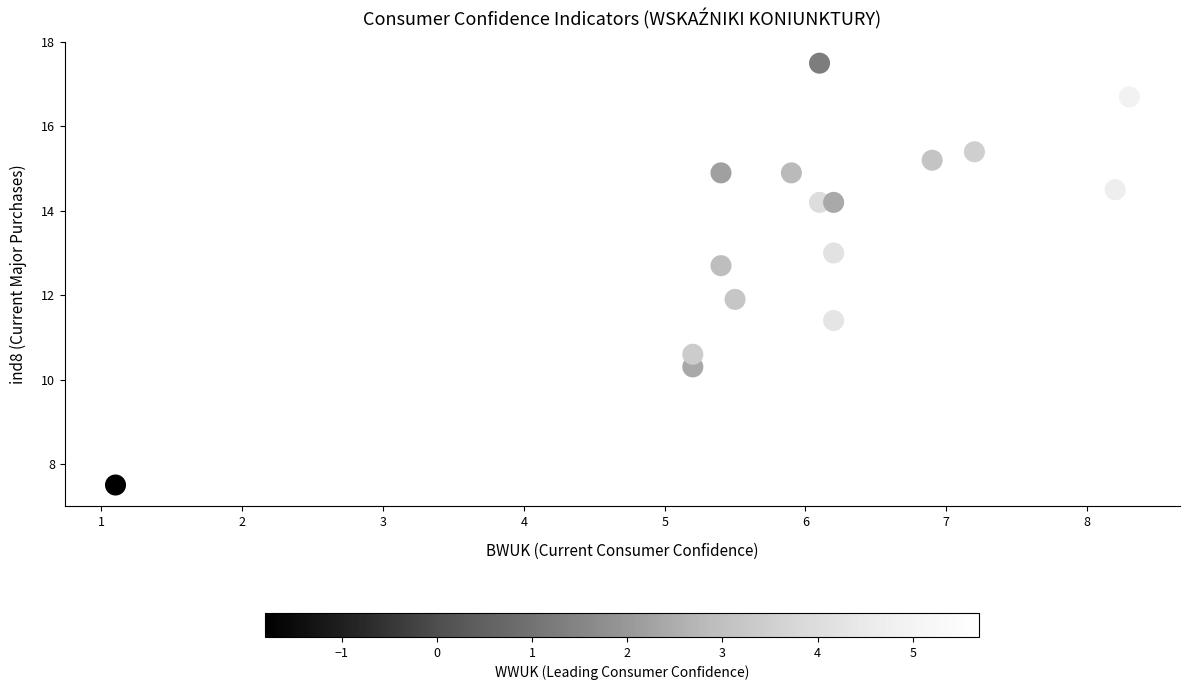

What is the range of Y values (max minus min)?

10.0